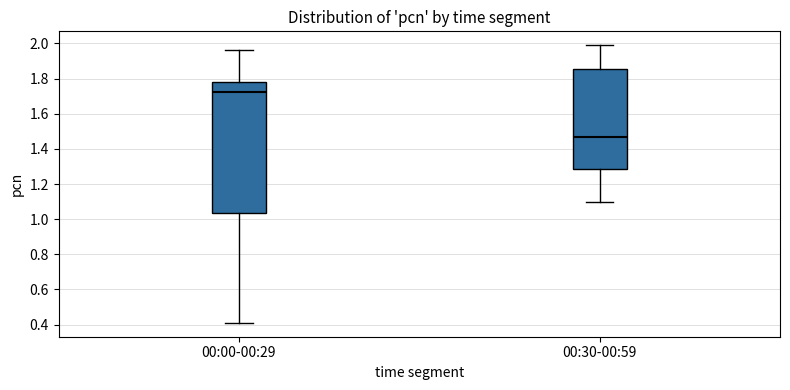

Which box is the tallest, from its lower edge to its upper edge?

00:00-00:29